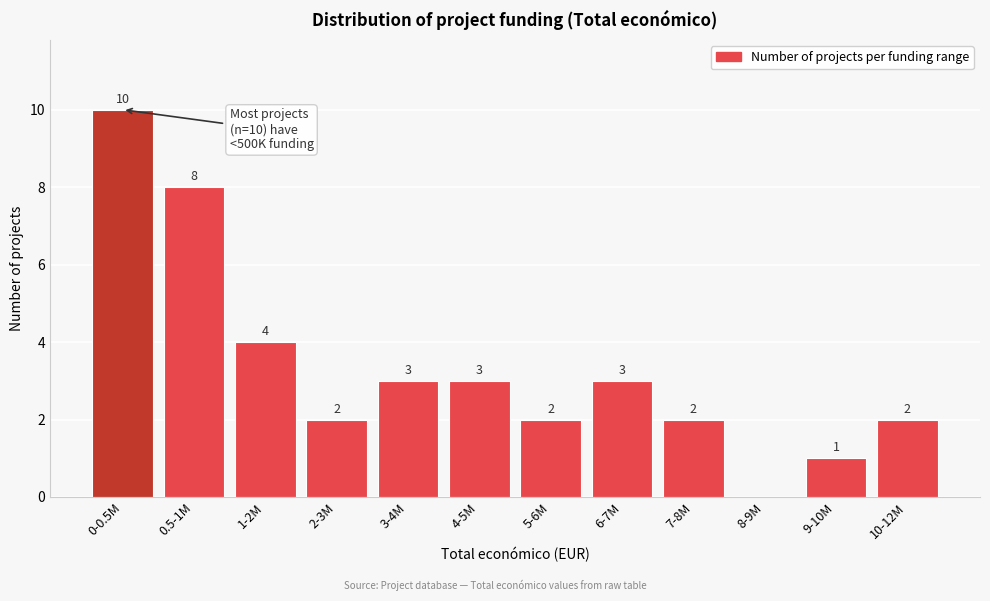

Reading left to right, list all the values displayed in this chart.

0-0.5M=10	0.5-1M=8	1-2M=4	2-3M=2	3-4M=3	4-5M=3	5-6M=2	6-7M=3	7-8M=2	8-9M=0	9-10M=1	10-12M=2